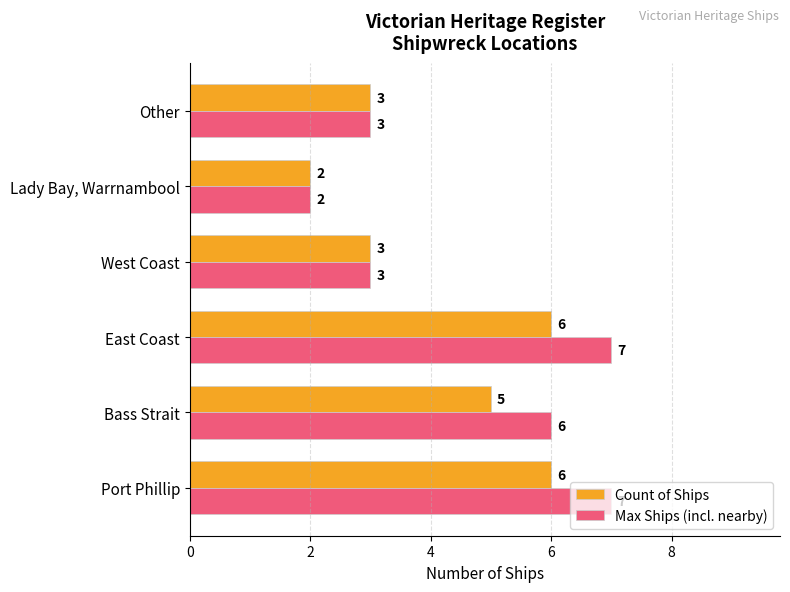

The Max Ships (incl. nearby) series shows 2 at Lady Bay, Warrnambool. True or false?

True